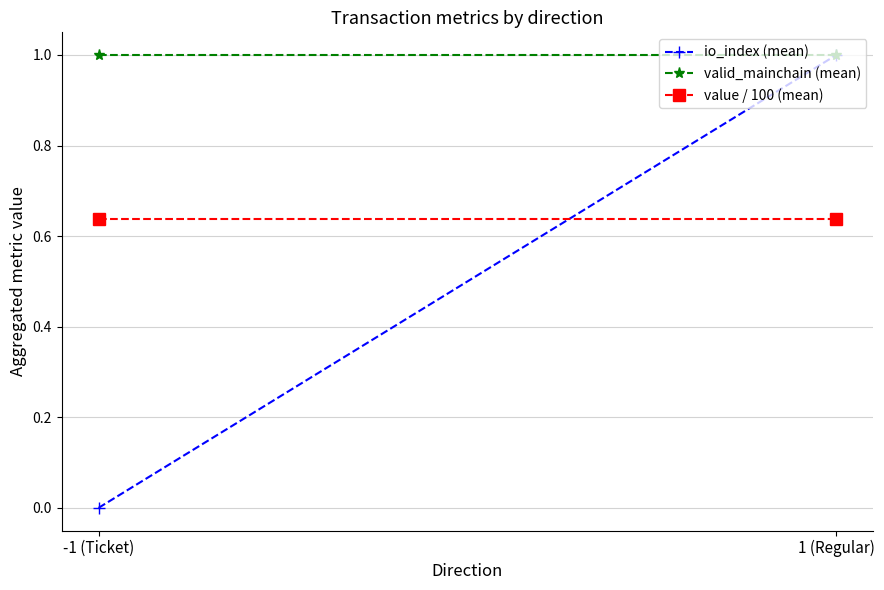

What is the average value of the value / 100 (mean) series?

0.6